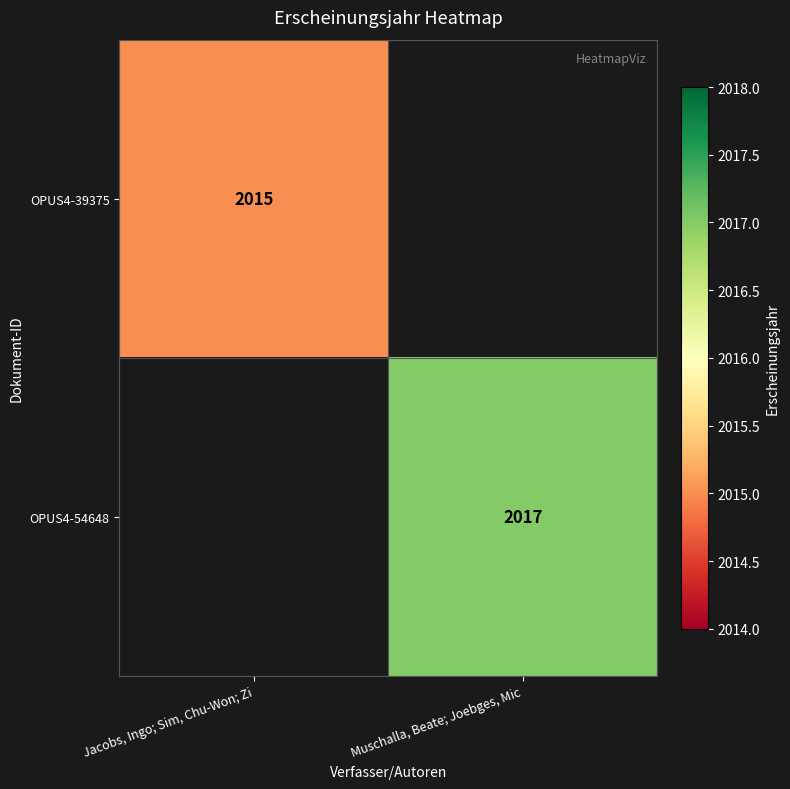

Is it true that OPUS4-54648 equals 2017 at Muschalla, Beate; Joebges, Mic?

True